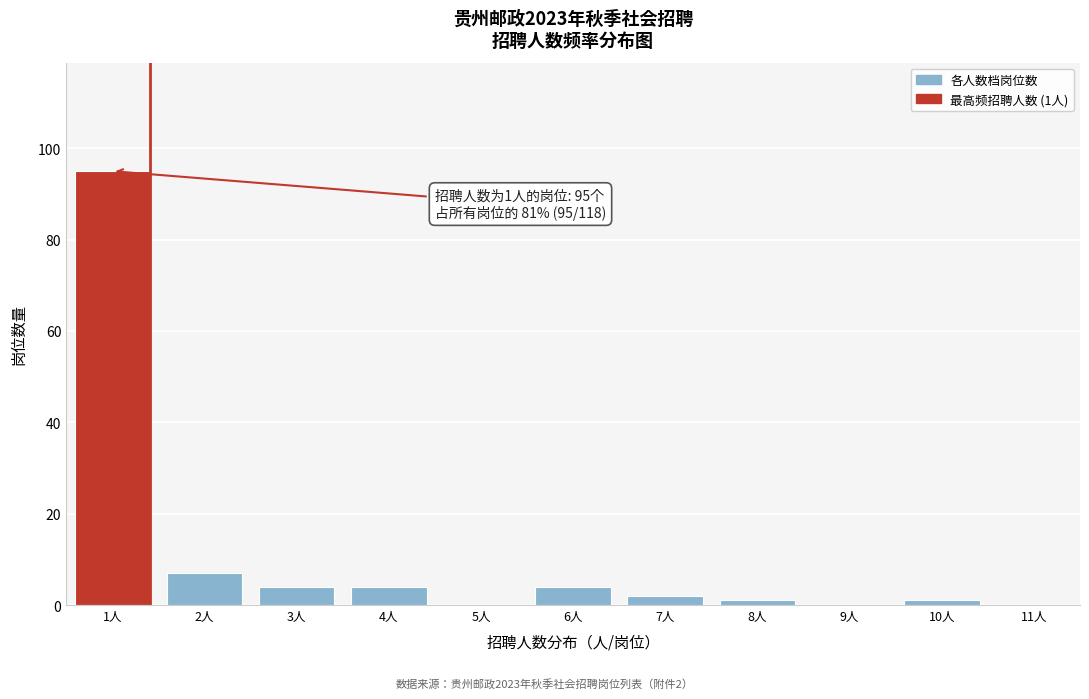

Reading right to left, list all the values displayed in this chart.

11人=0	10人=1	9人=0	8人=1	7人=2	6人=4	5人=0	4人=4	3人=4	2人=7	1人=95